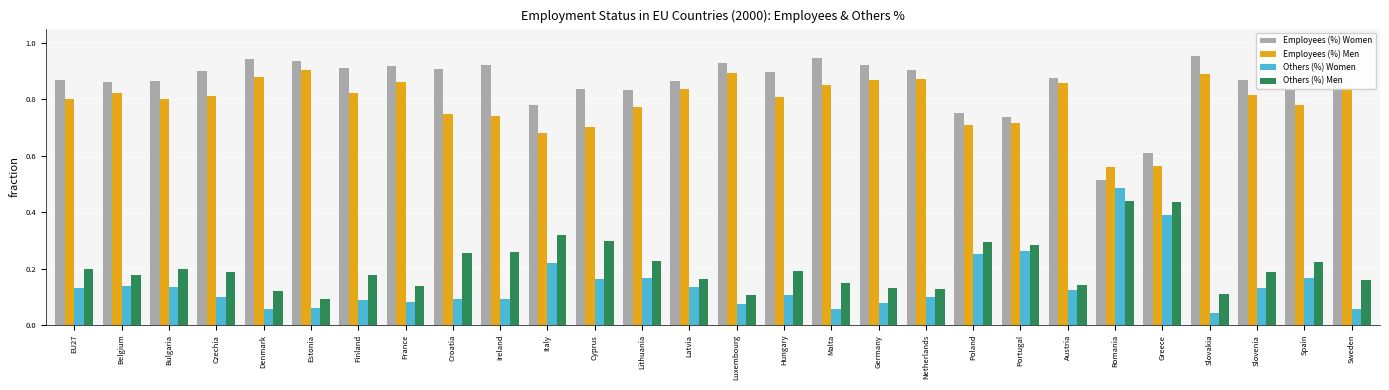

Is it true that Others (%) Men equals 0.1 at Luxembourg?

True